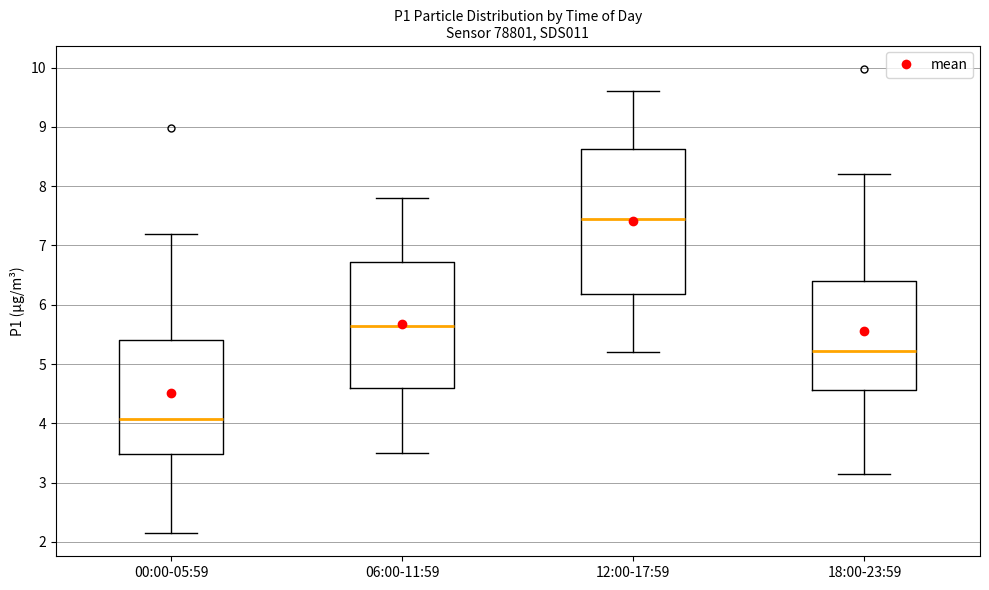

Reading left to right, transcribe this box plot: for each box, give where its median line is, the range the box spans, and where its two whiskers end, as read against the y-axis. The values are not printed on the chart, so give them approximately, as read against the axis.

00:00-05:59: median 4.1, box 3.5 to 5.4, whiskers 2.2 to 7.2
06:00-11:59: median 5.7, box 4.6 to 6.7, whiskers 3.5 to 7.8
12:00-17:59: median 7.5, box 6.2 to 8.6, whiskers 5.2 to 9.6
18:00-23:59: median 5.2, box 4.6 to 6.4, whiskers 3.2 to 8.2